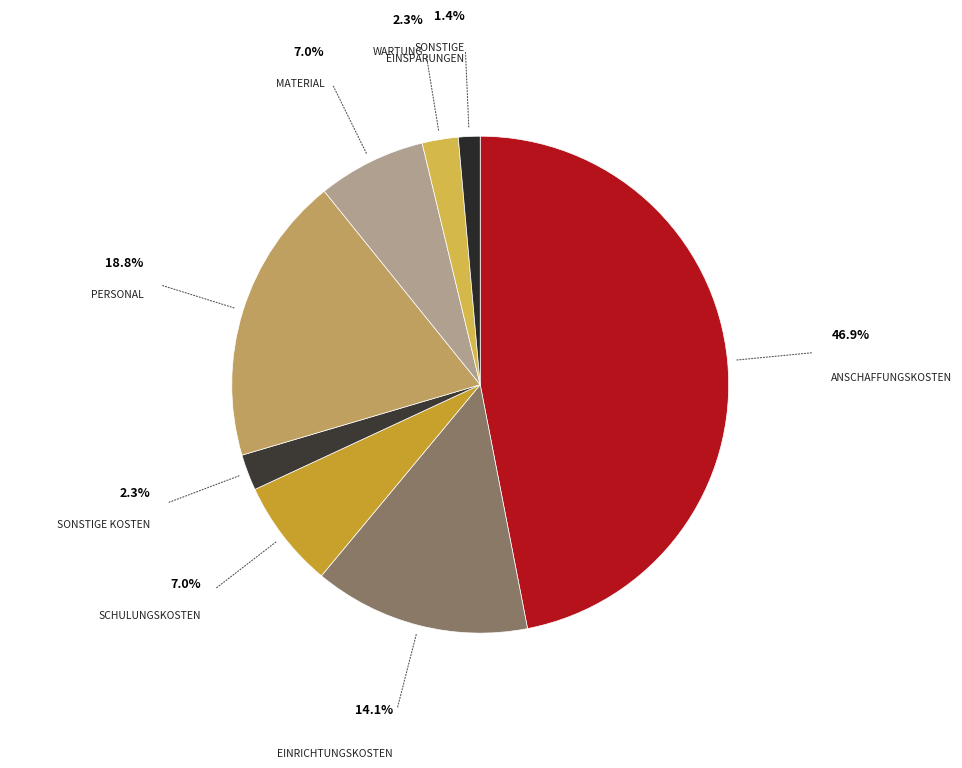

Which category has the biggest portion of the pie?

Anschaffungskosten